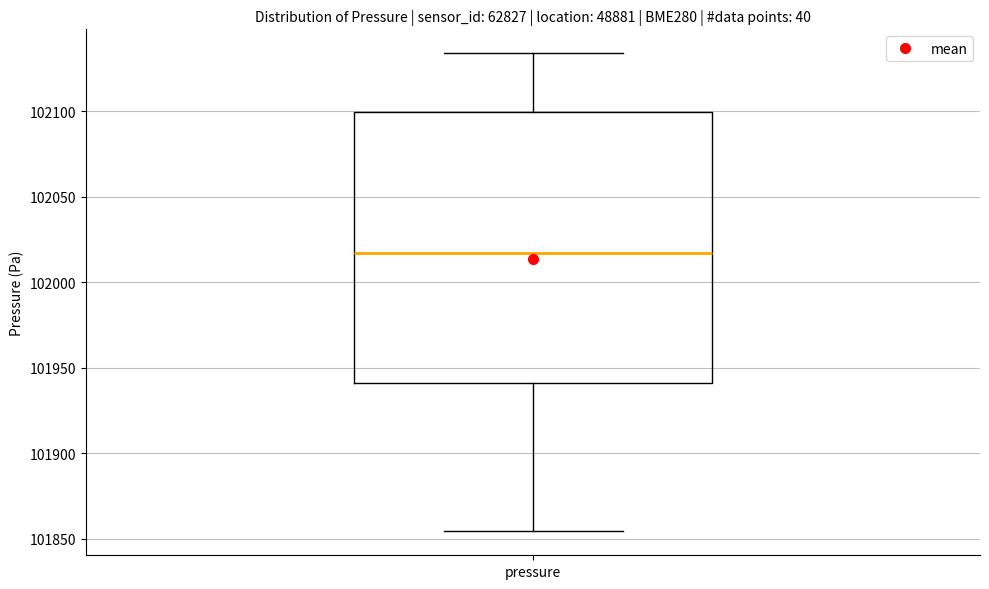

Read this box plot against the y-axis: the position of the median line, the range covered by the box, and the ends of both whiskers. The values are not printed on the chart, so give them approximately, as read against the axis.

median 102015, box 101940 to 102100, whiskers 101855 to 102135